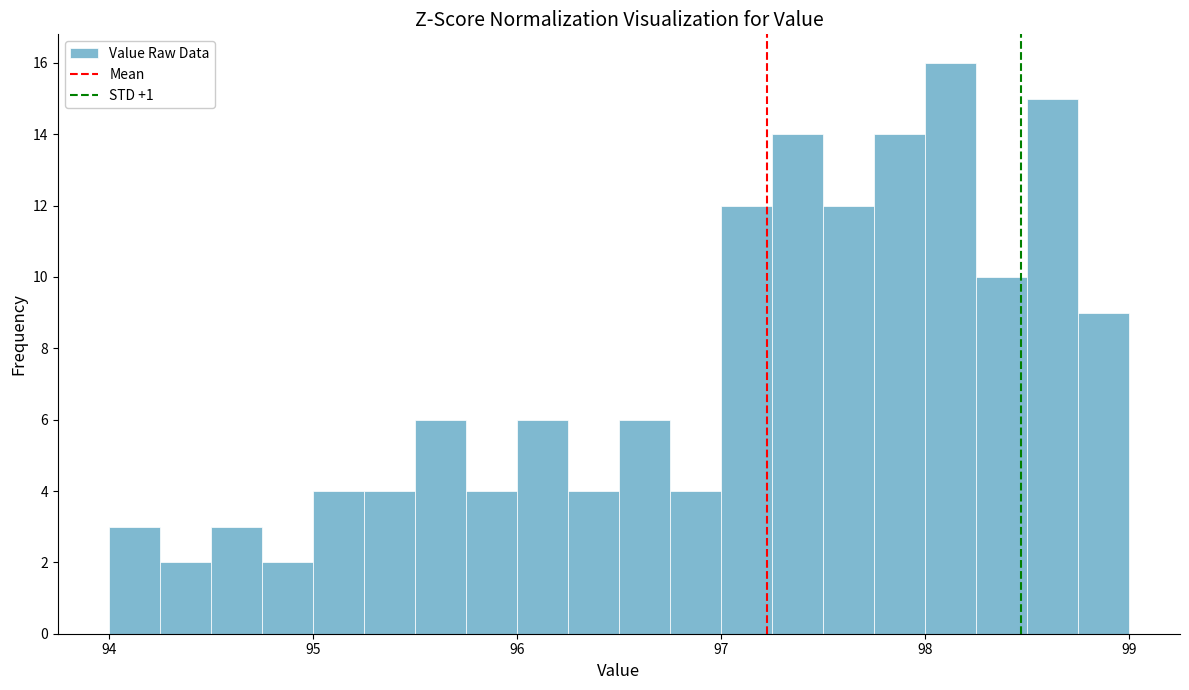

Read against the x-axis, roughly where is the centre of the tallest bar?

98.1